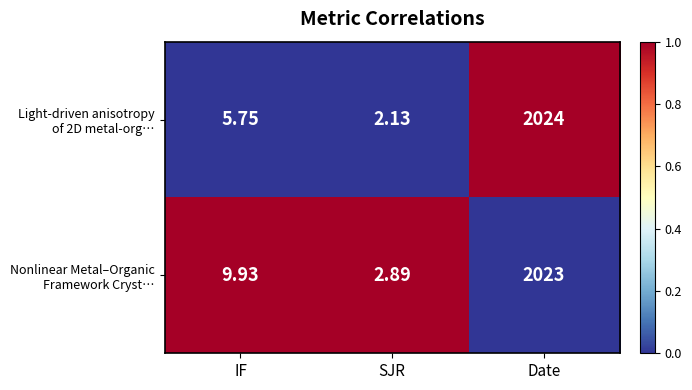

Which category has the lowest value across all series?

SJR